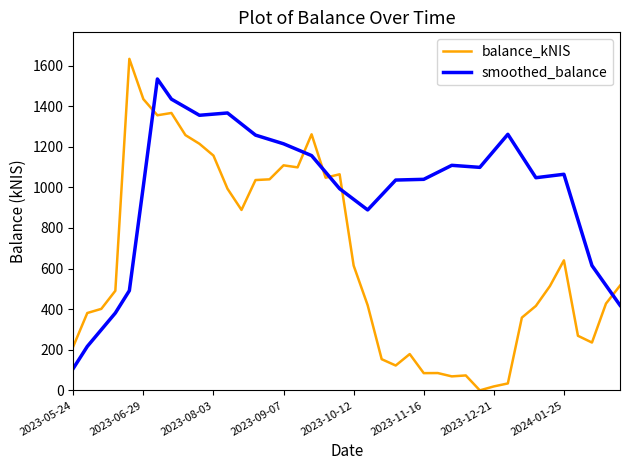

Which series ends up on top after the final intersection of smoothed_balance and balance_kNIS?

balance_kNIS